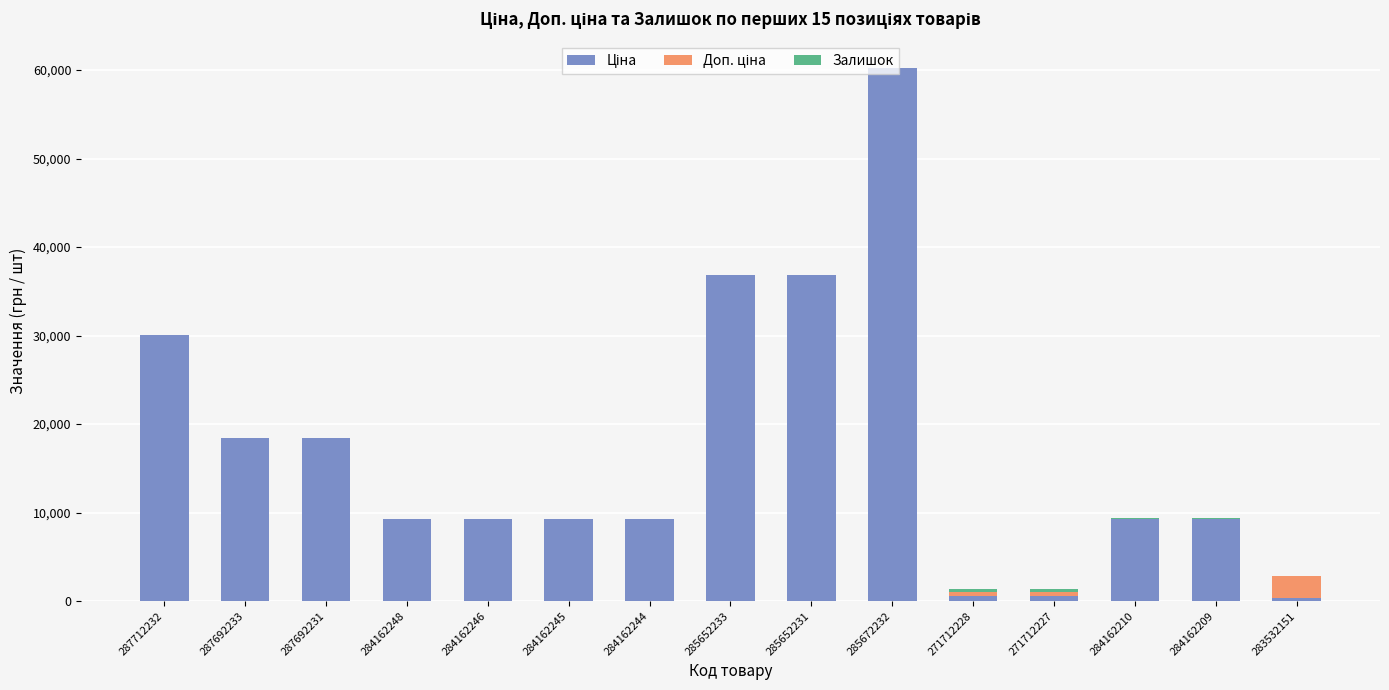

At which category is the sum across all series the highest?

285672232